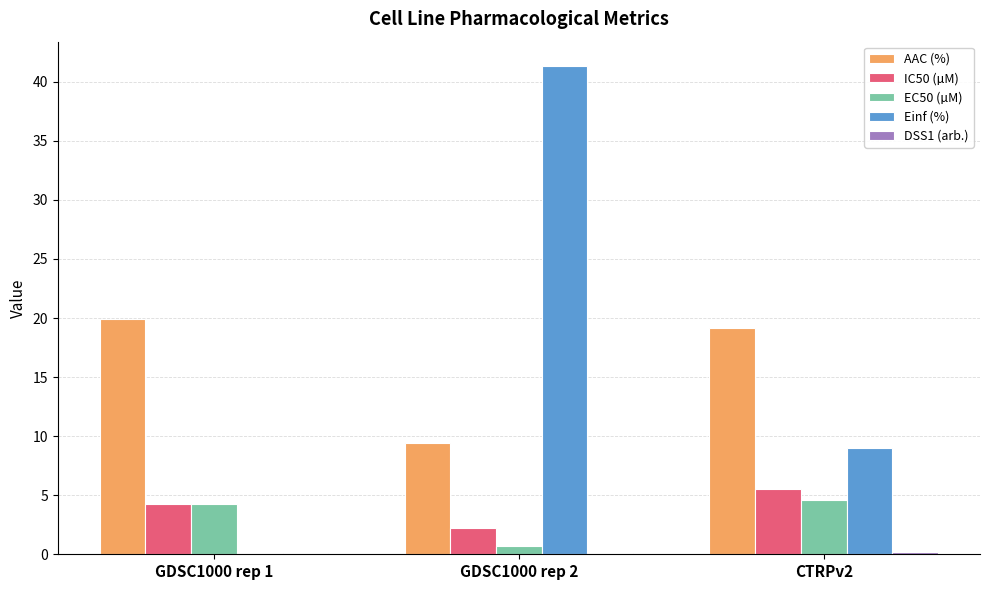

Which series has the largest range (max minus min)?

Einf (%)